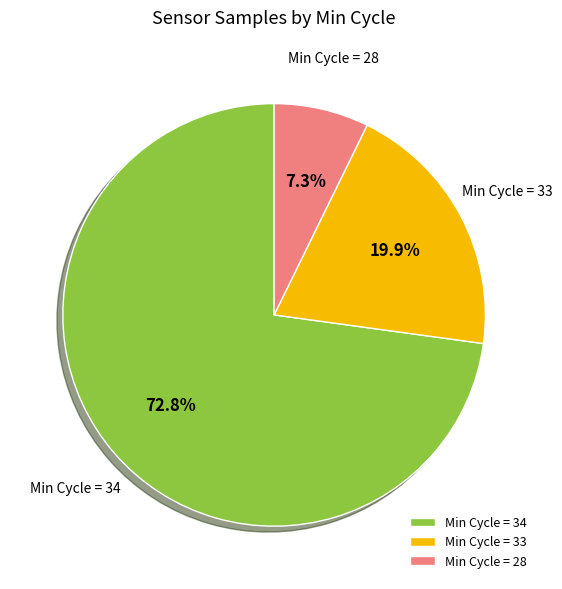

Which slice represents more than half of the pie?

Min Cycle = 34